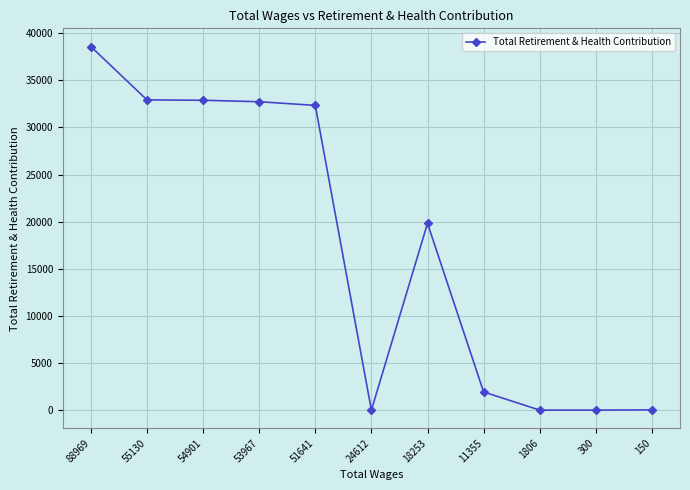

What is the sum of all values?

191220